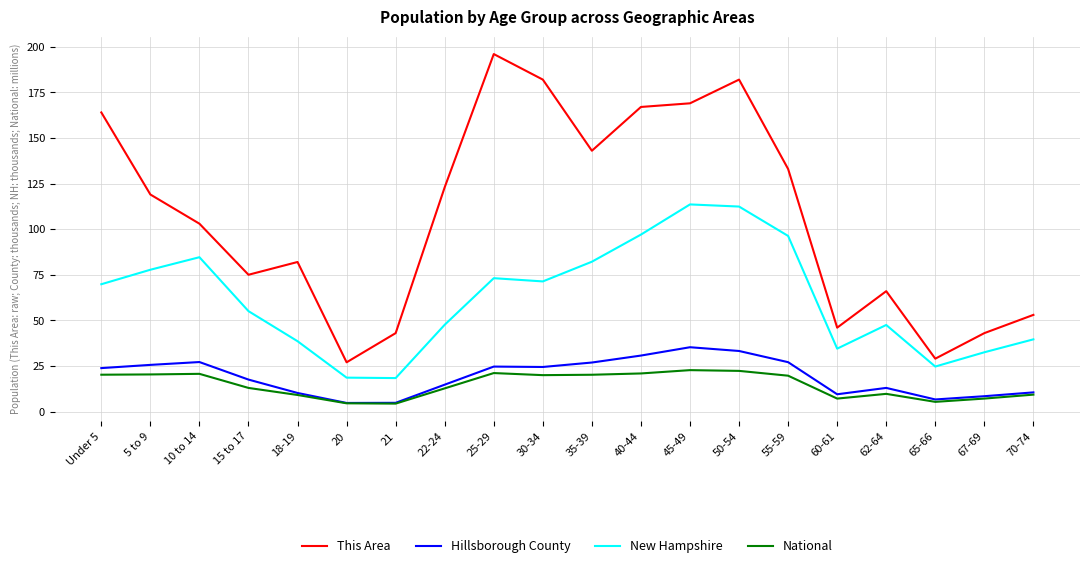

At which label does This Area reach its minimum?

20